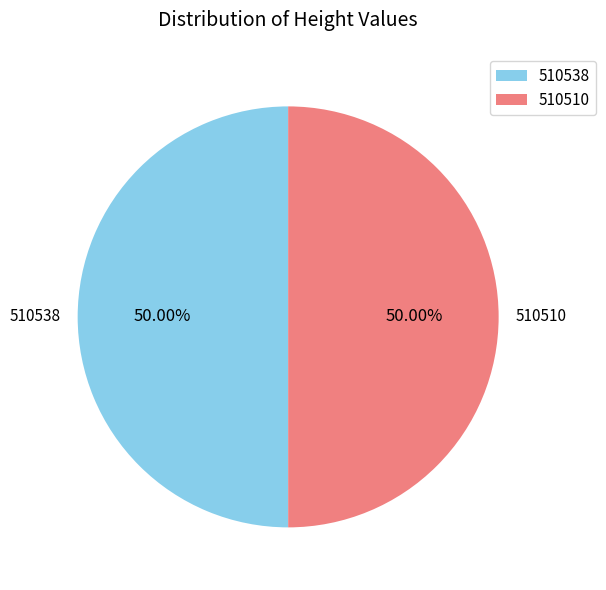

What is the ratio of the value at 510538 to the value at 510510?

1.0